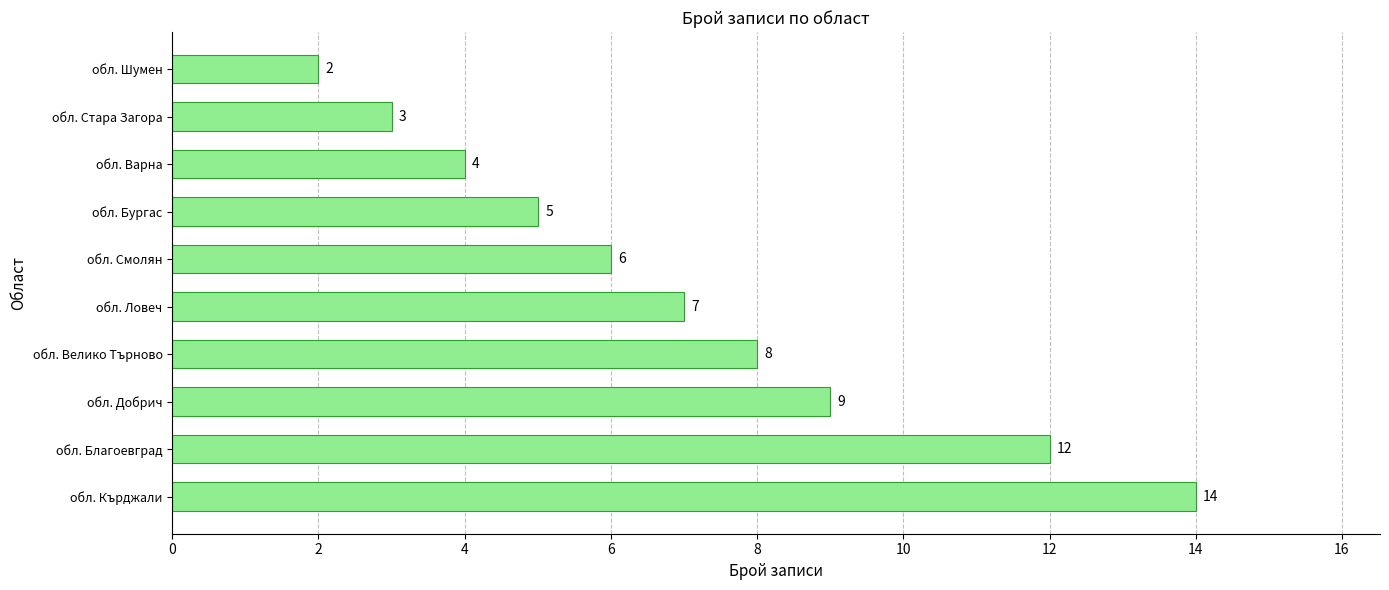

Reading bottom to top, transcribe all the data shown in this chart.

14	12	9	8	7	6	5	4	3	2